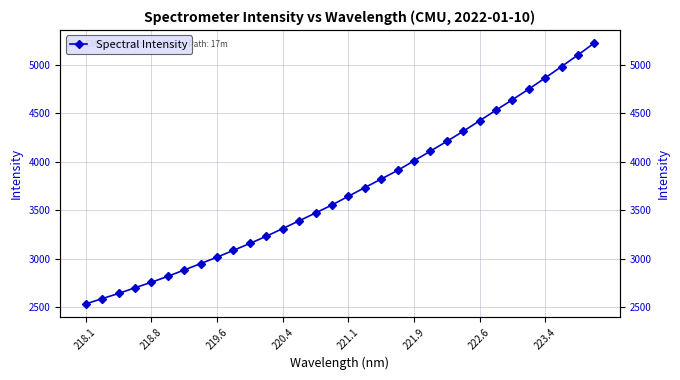

The value at 21 is 1033.8. True or false?

False